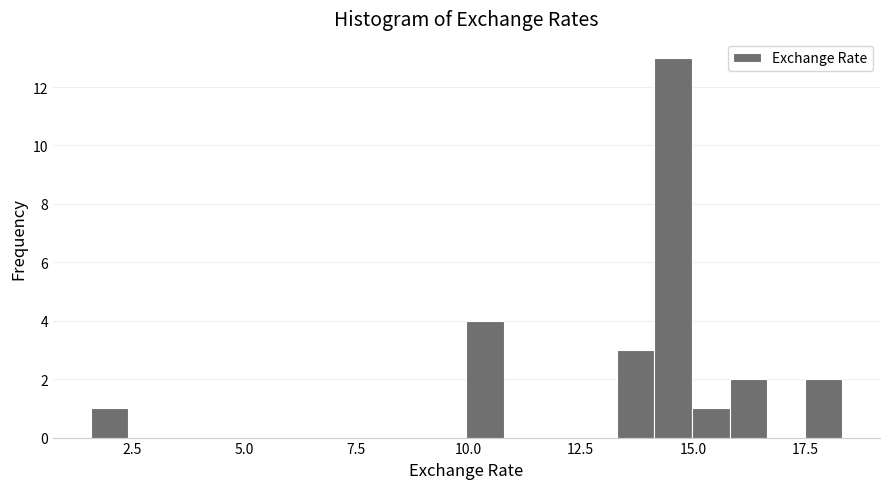

Read against the x-axis, roughly where is the centre of the tallest bar?

14.5